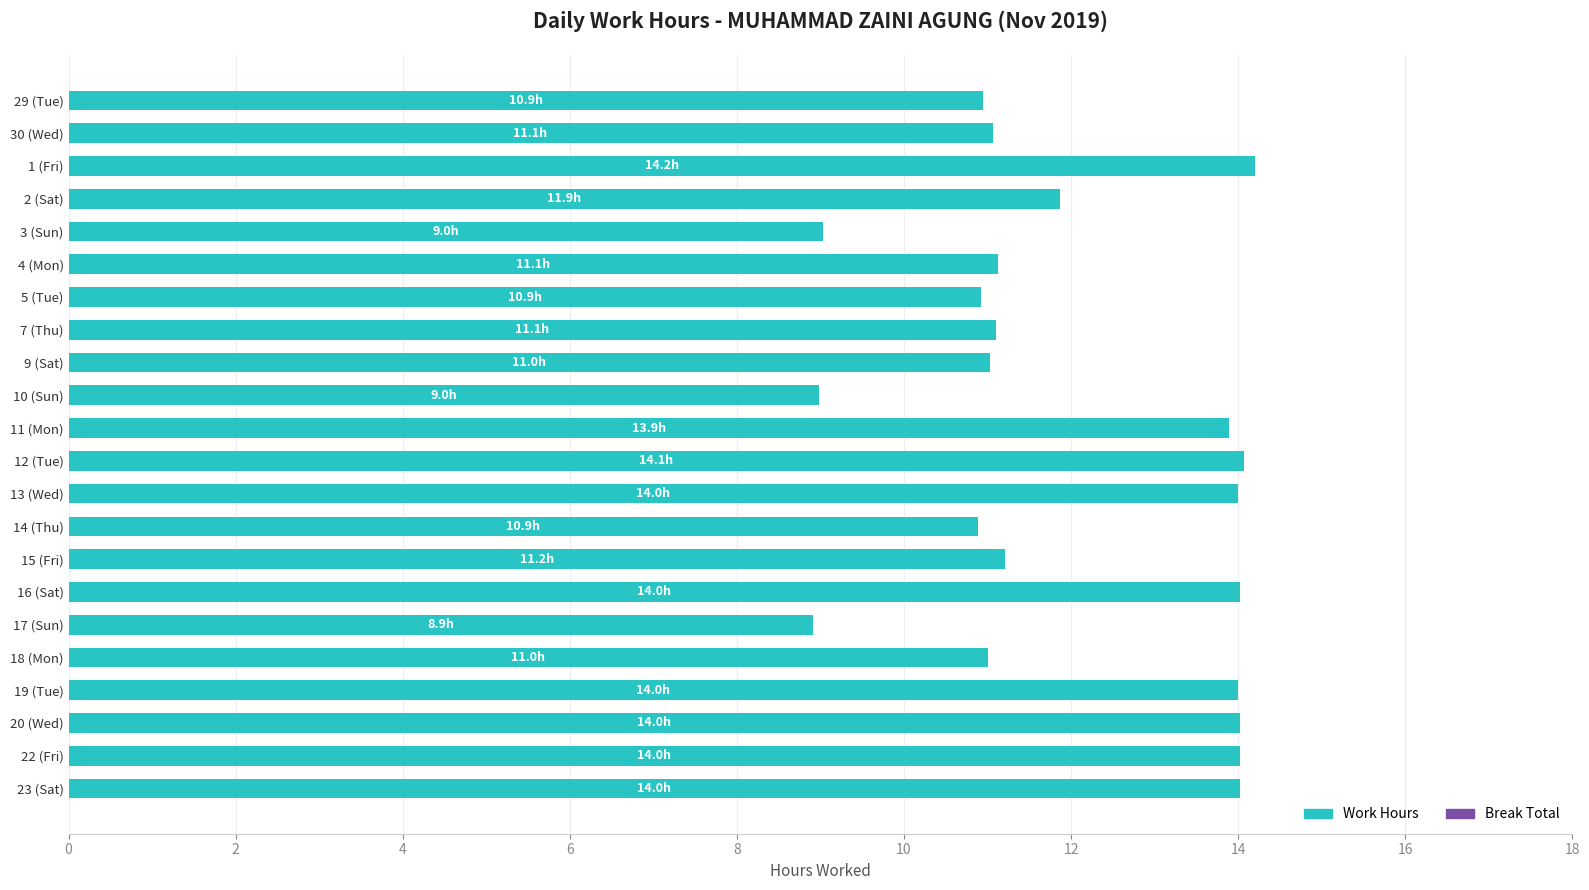

What is the difference between the second highest and second lowest values?

5.1